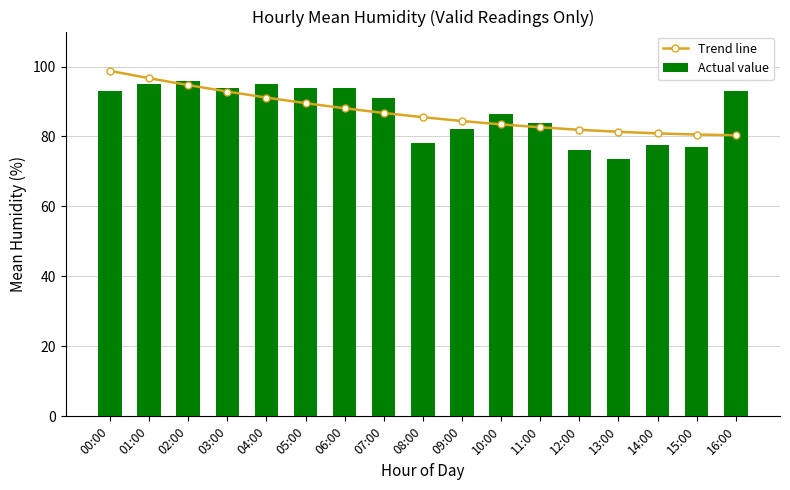

What is the sum of all Trend line values?

1479.5